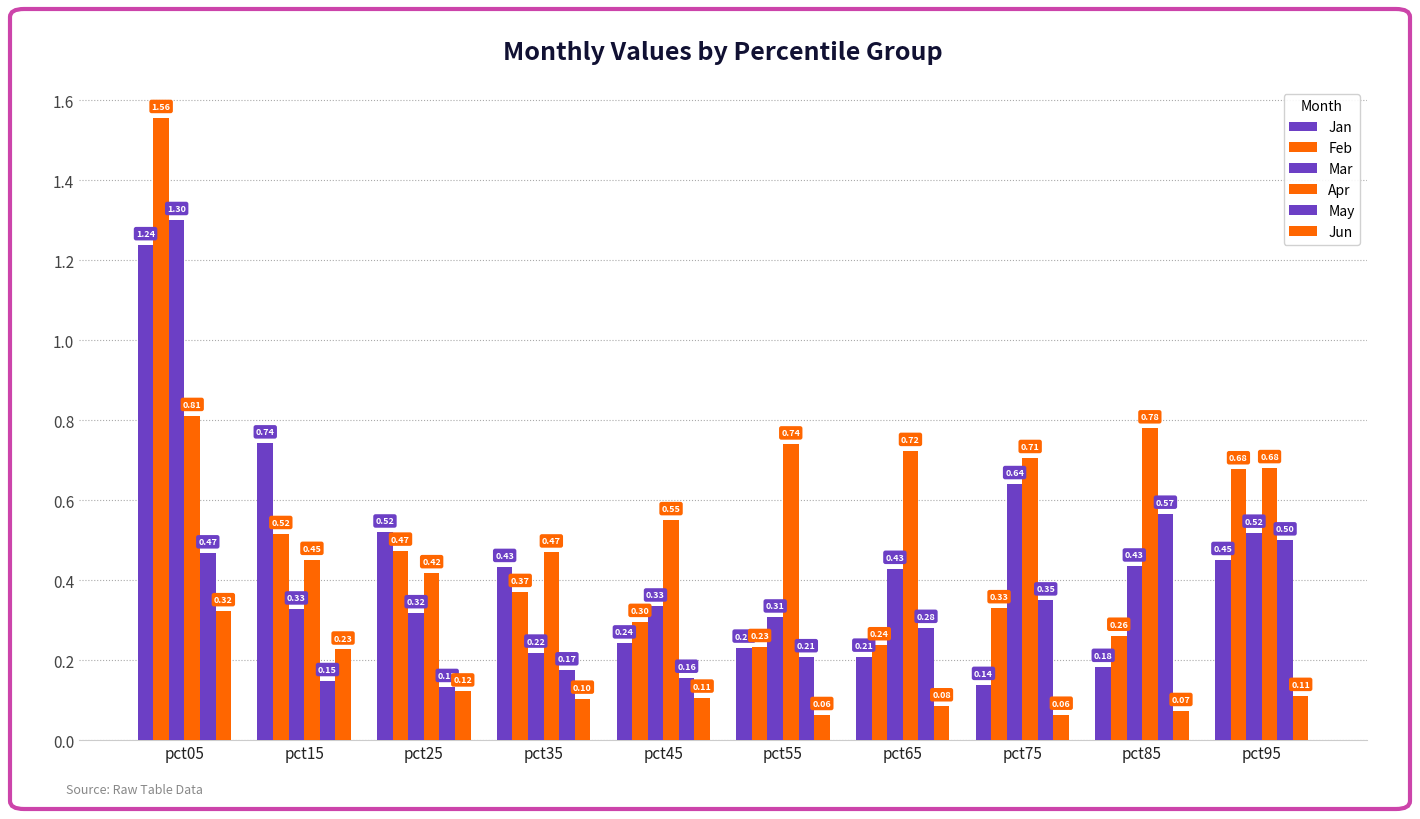

What is the minimum value shown in the chart?

0.1